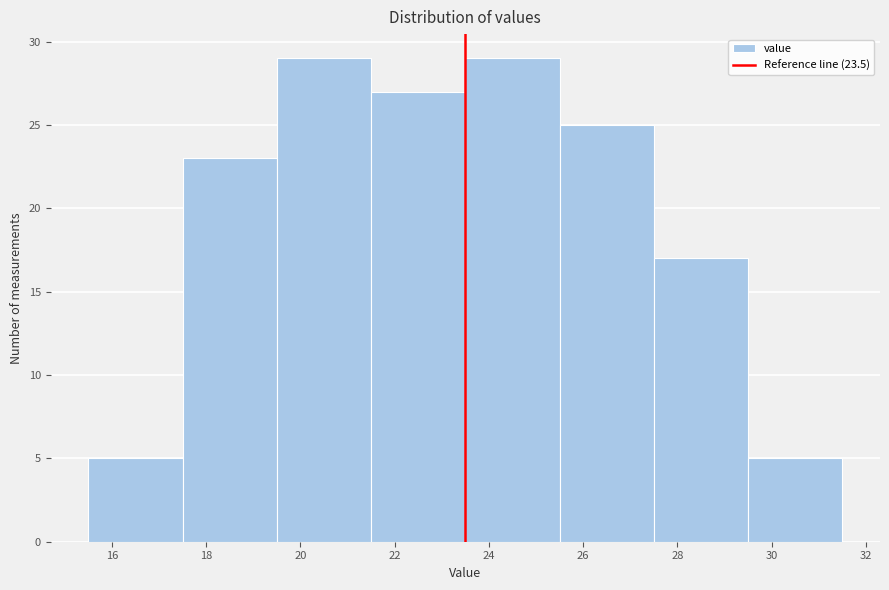

Reading left to right, transcribe this chart: for each bar, give the range it covers on the x-axis and its height. The values are not printed on the chart, so give them approximately, as read against the axis.

15.5 to 17.5: 5
17.5 to 19.5: 23
19.5 to 21.5: 29
21.5 to 23.5: 27
23.5 to 25.5: 29
25.5 to 27.5: 25
27.5 to 29.5: 17
29.5 to 31.5: 5